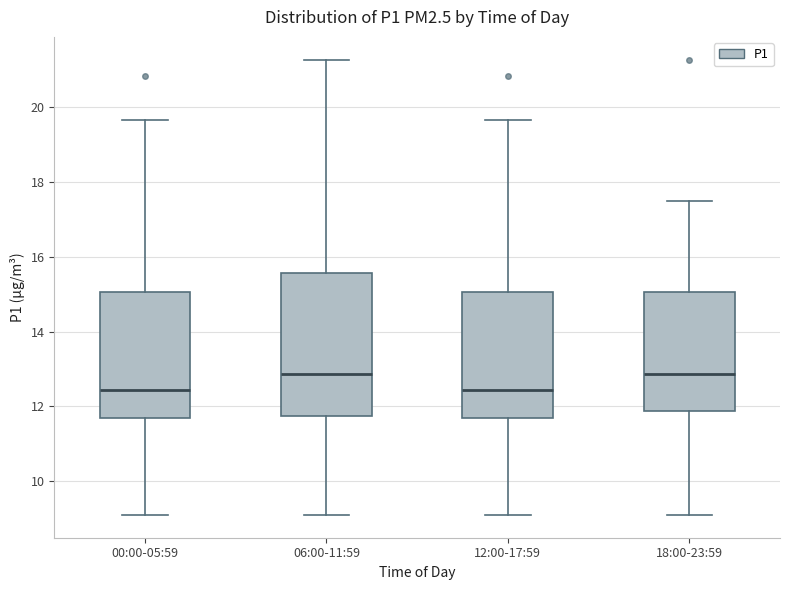

Comparing the boxes themselves (not the whiskers), which one is the tallest?

06:00-11:59